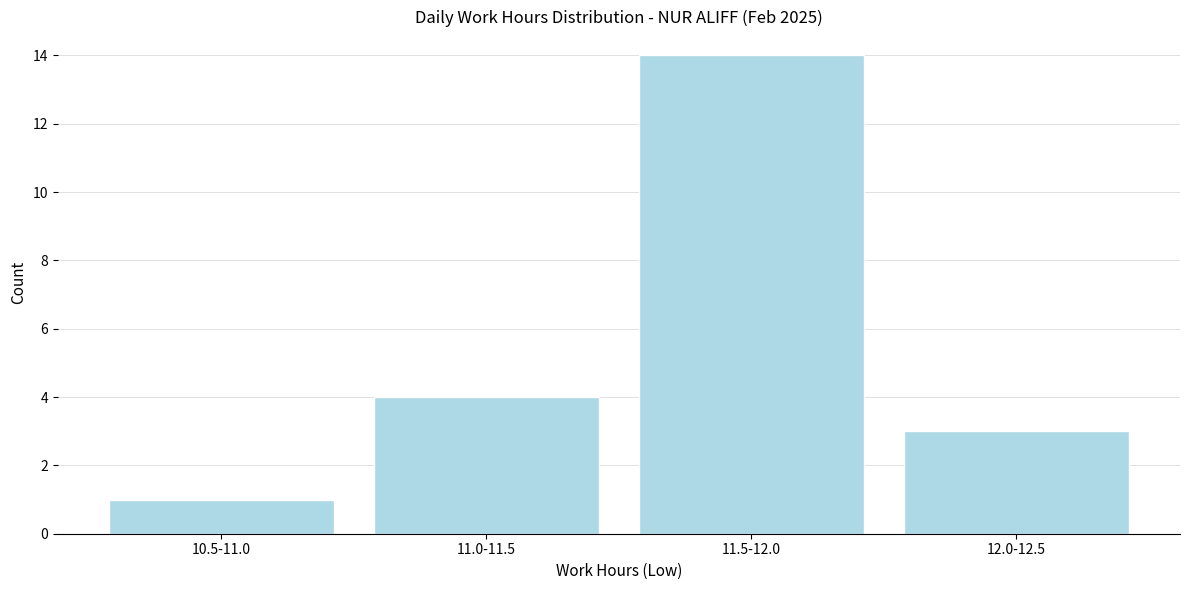

Reading left to right, list all the values displayed in this chart.

1	4	14	3